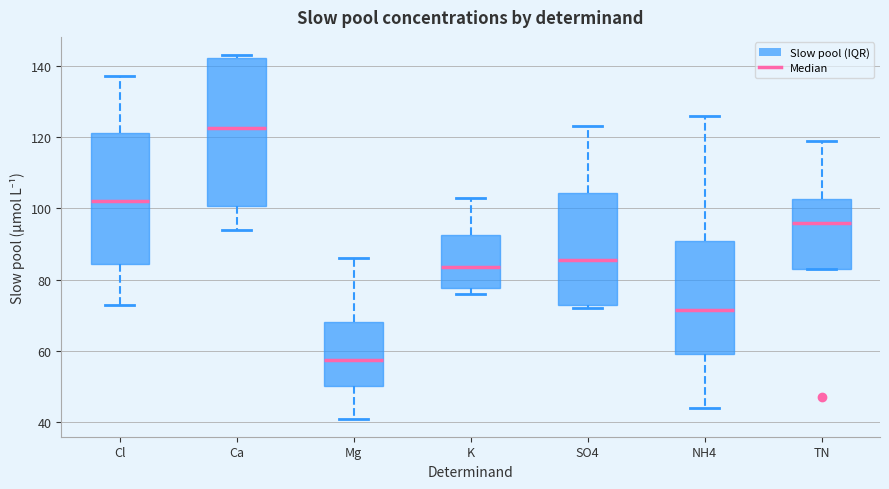

Where does the median line of the box for Cl sit on the y-axis? The values are not printed on the chart, so give them approximately, as read against the axis.

102